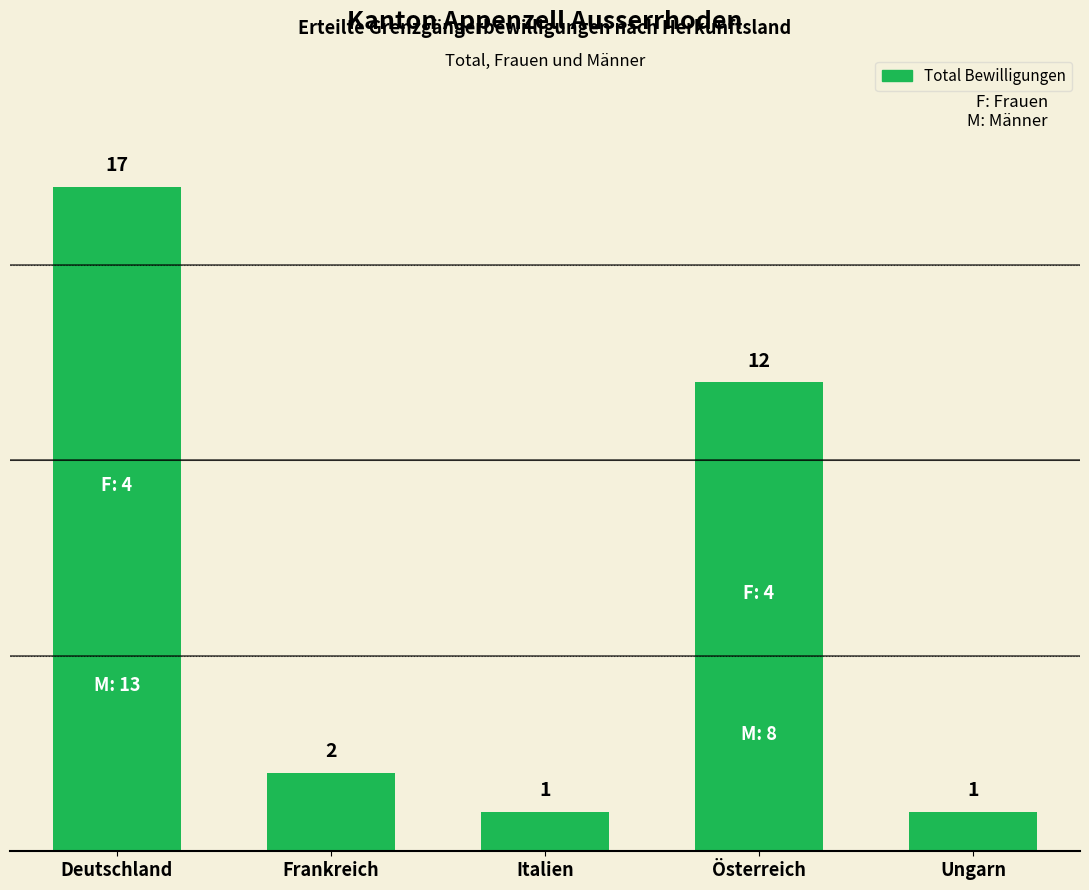

How many categories are shown in the chart?

5